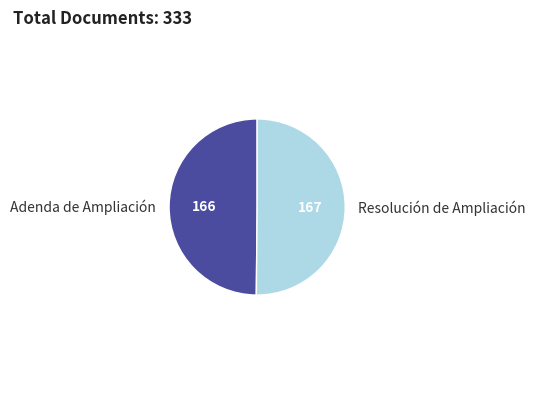

Is the sum of Resolución de Ampliación and Adenda de Ampliación greater than half?

Yes